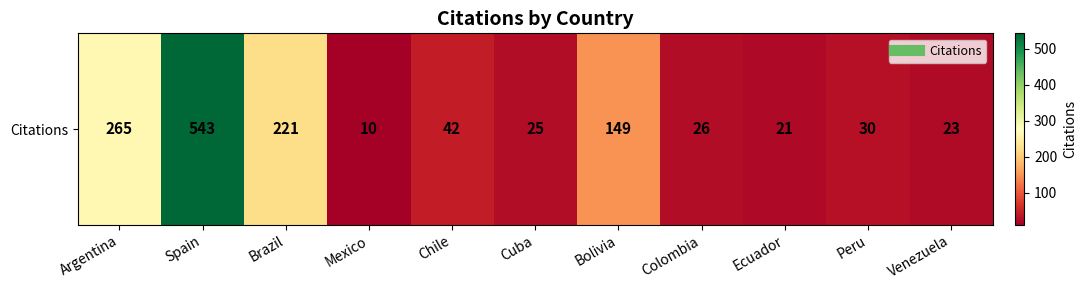

What is the minimum value shown in the chart?

10